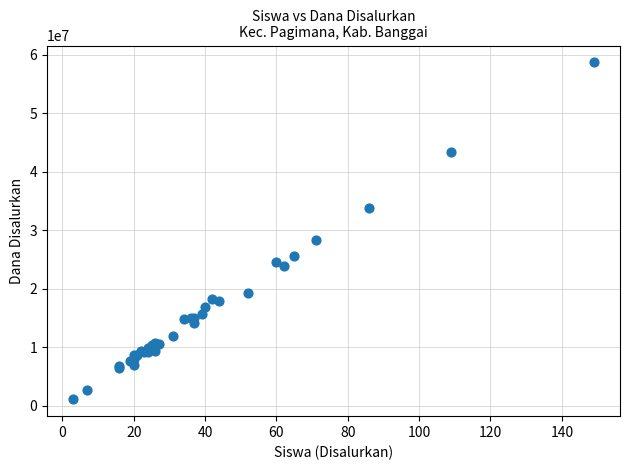

What Y value in the scatter plot is closest to 29925000?

28350000